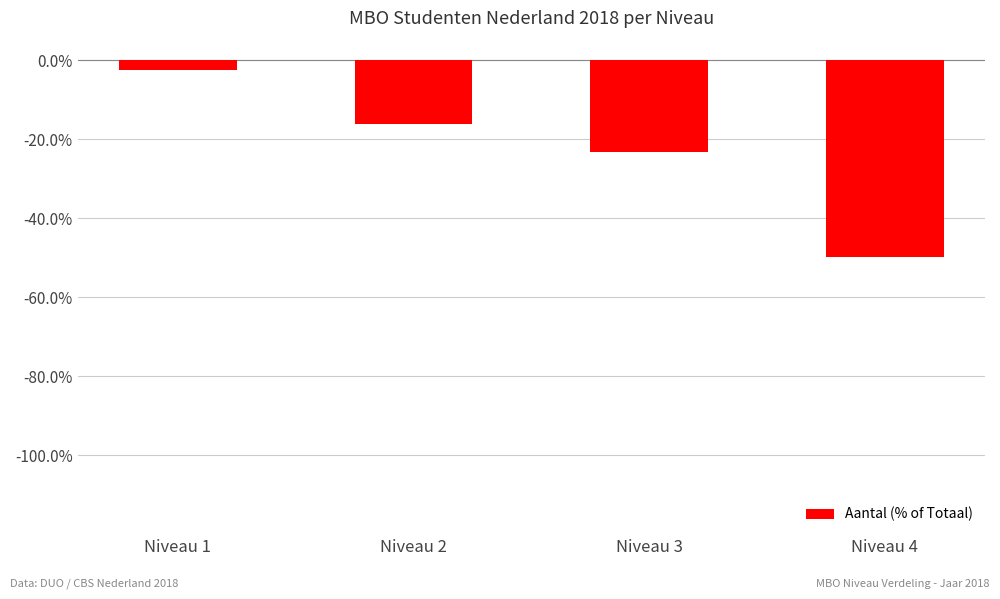

How many values exceed -16?

1